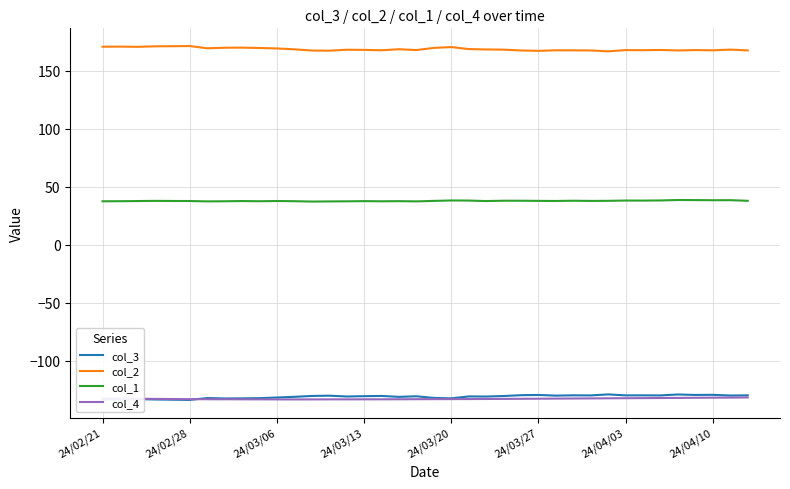

How many lines are shown in the chart?

4